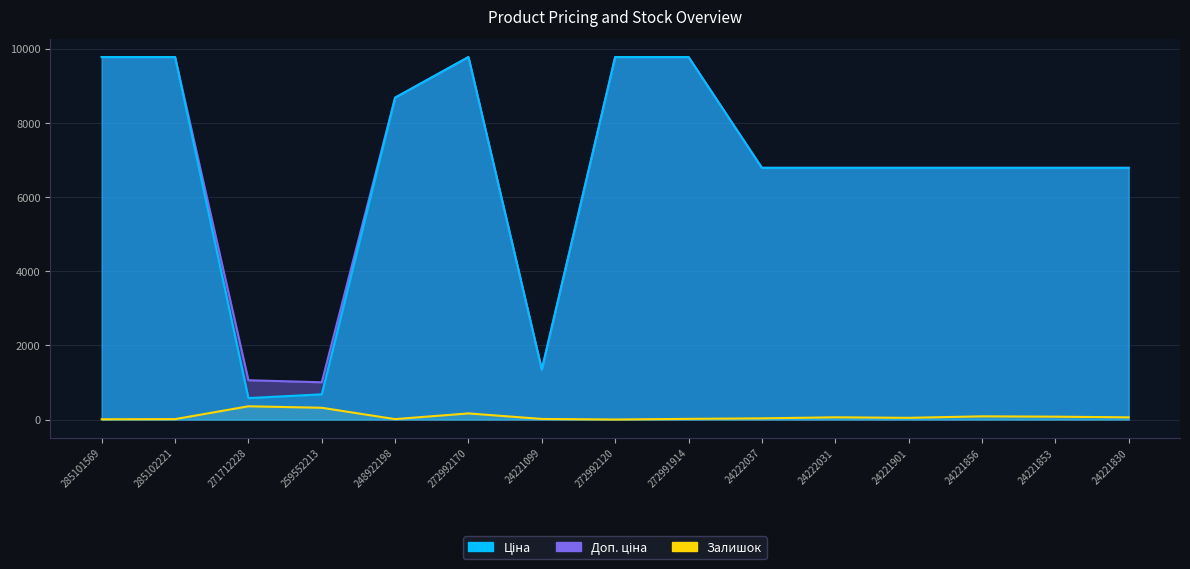

How many interior local peaks does the Доп. ціна series have?

1